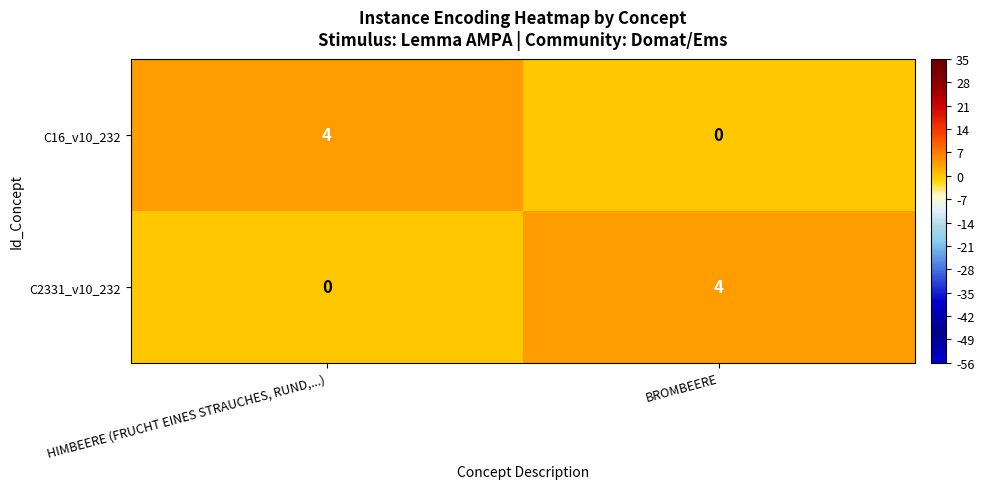

What is the difference between the C16_v10_232 values at BROMBEERE and HIMBEERE (FRUCHT EINES STRAUCHES, RUND,...)?

4